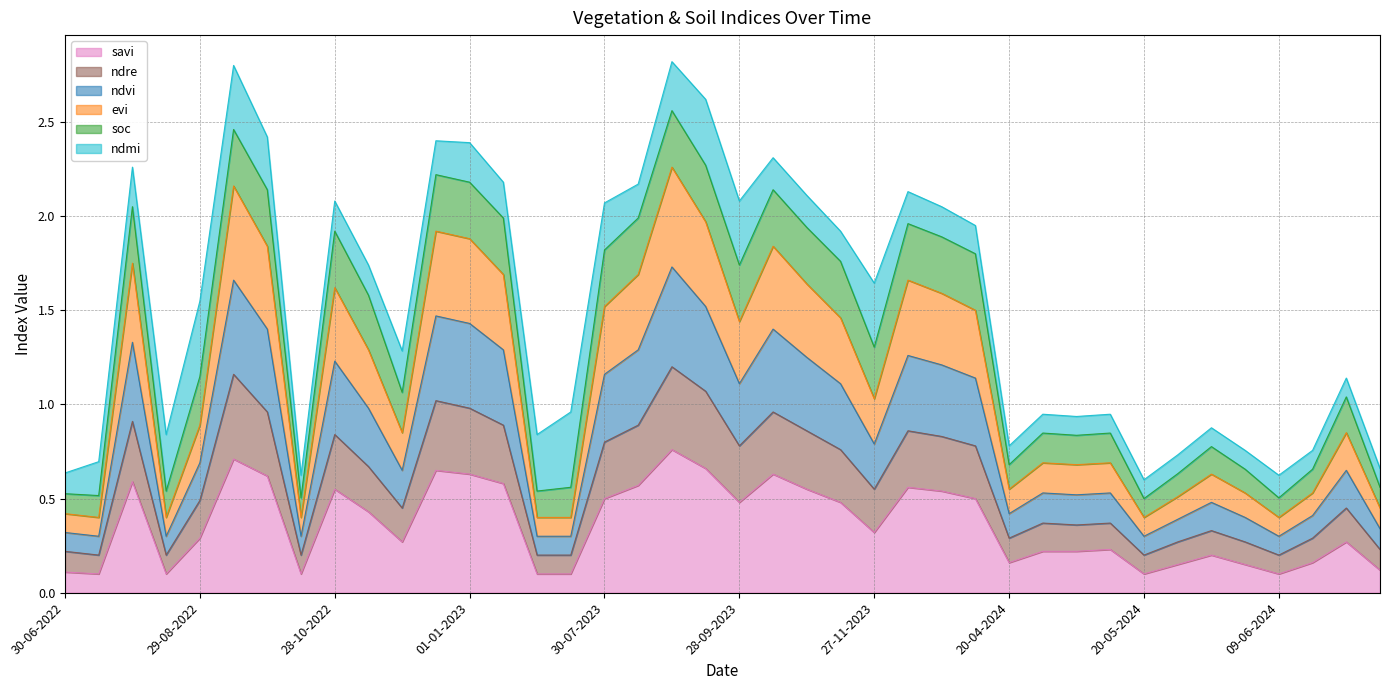

What is the sum of all savi values?

14.6